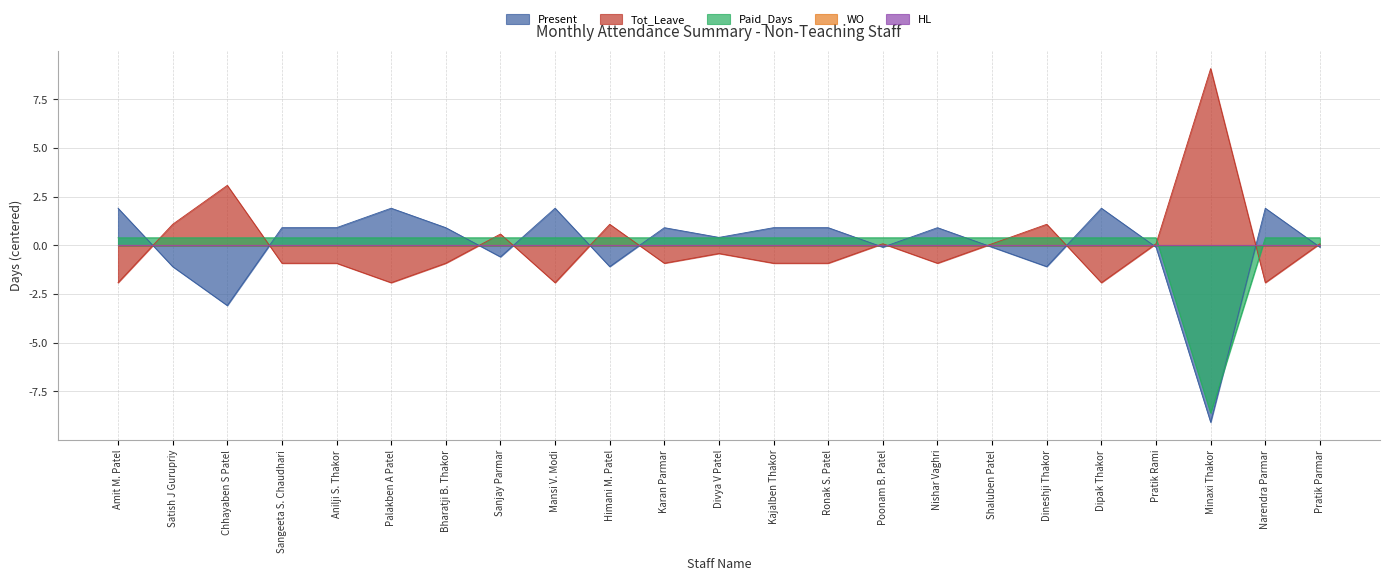

Is it true that Tot_Leave equals -1.6 at Bharatji B. Thakor?

False